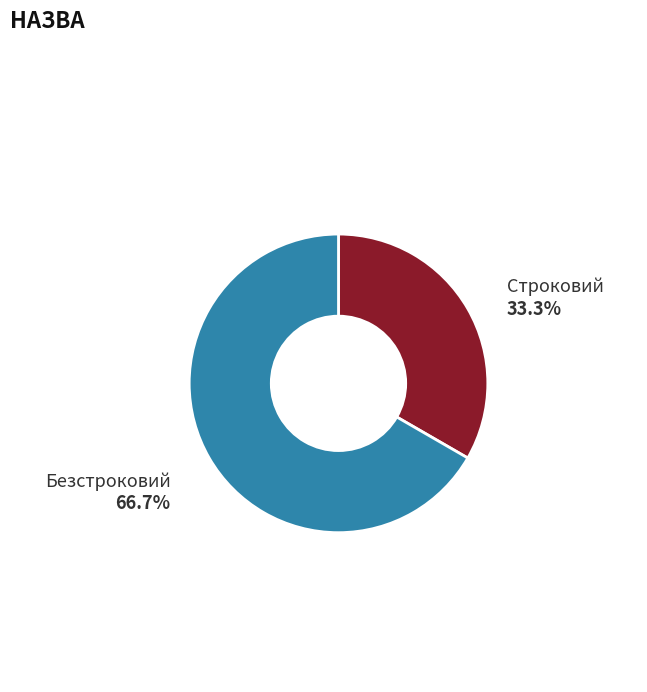

Rank the categories by value from lowest to highest.

Строковий, Безстроковий